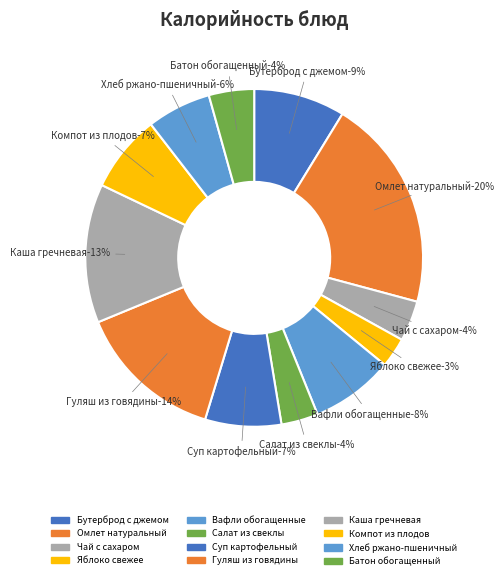

How many segments does this pie chart have?

12